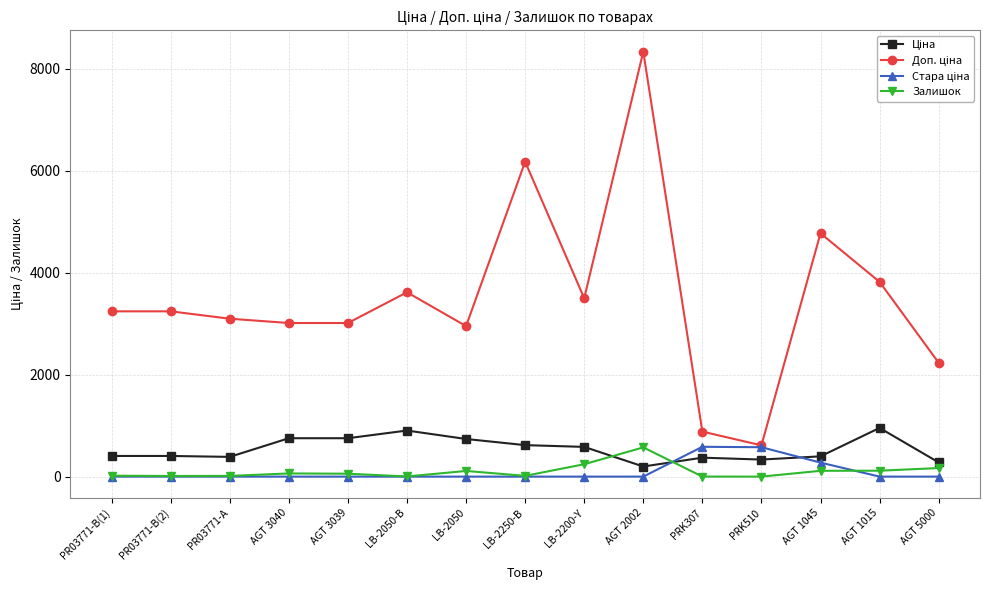

What is the maximum value shown in the chart?

8333.6